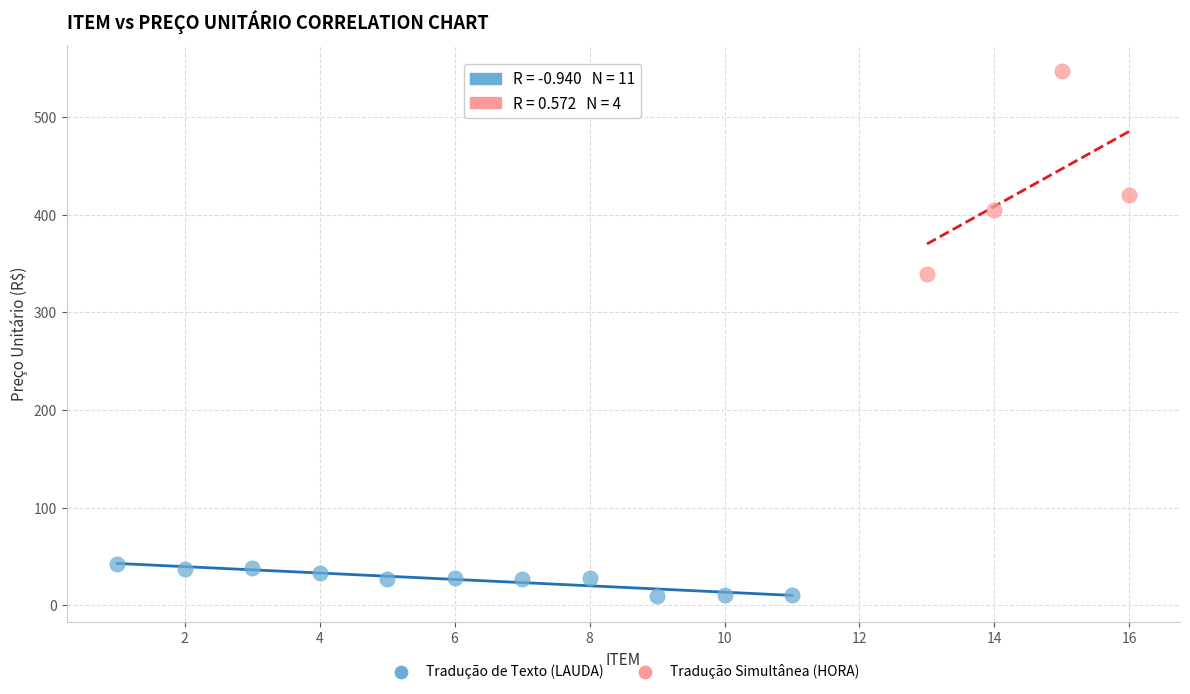

Which series contains the lowest Y value?

Tradução de Texto (LAUDA)